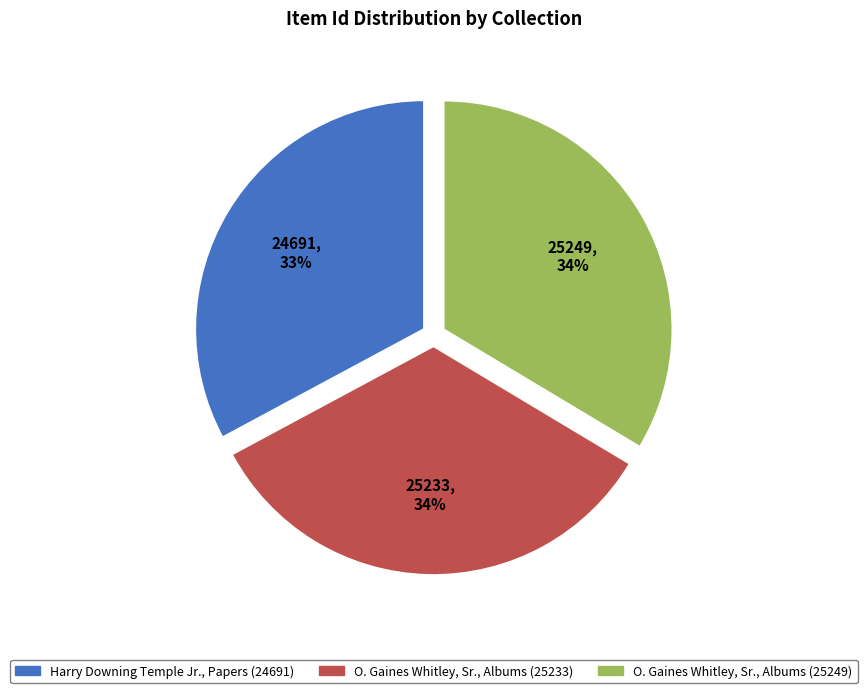

How many slices are in this pie chart?

3